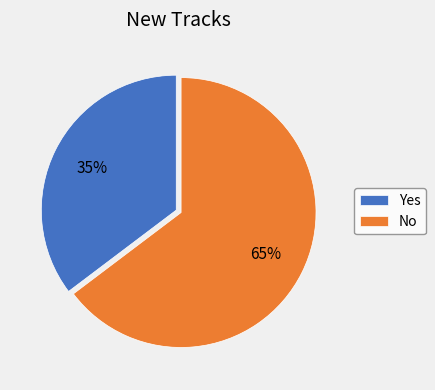

To the nearest percent, what is the average slice percentage?

50%